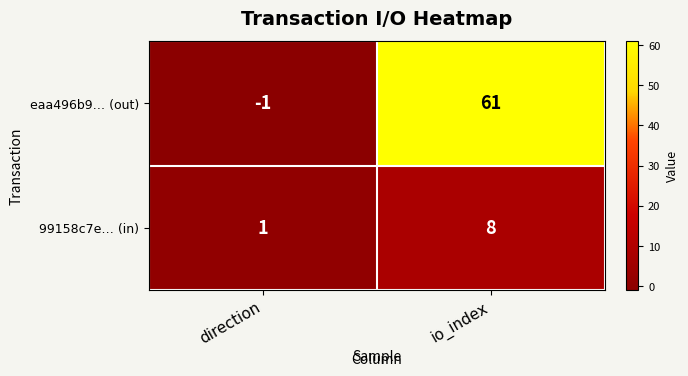

What is the greatest value displayed?

61